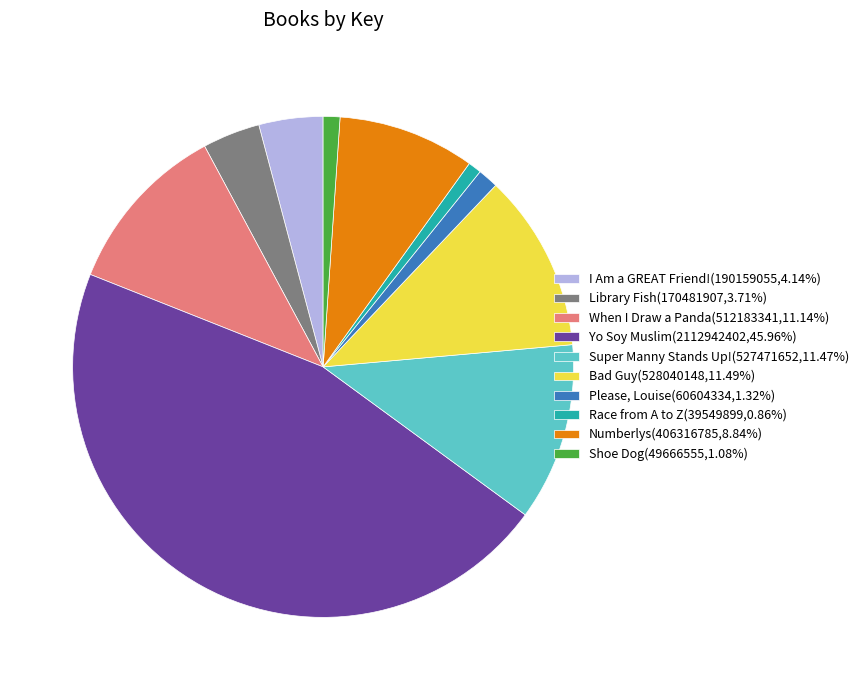

Is it true that Numberlys is 9% of the pie?

True